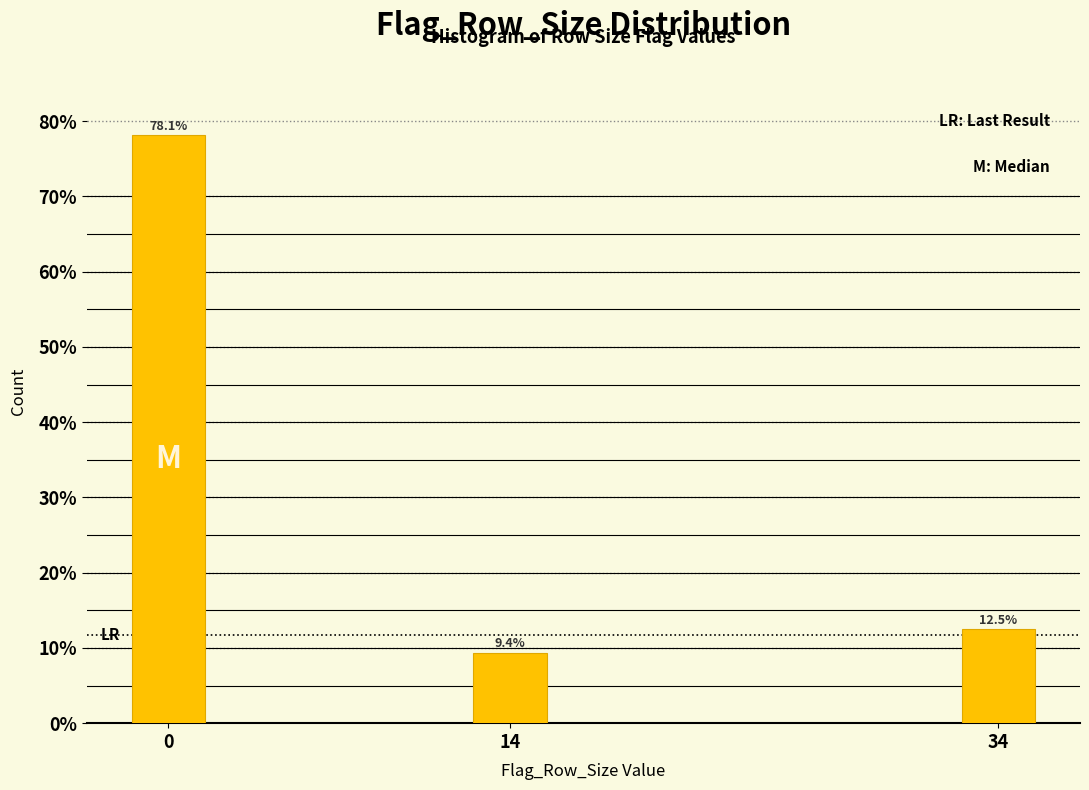

Reading right to left, list all the values displayed in this chart.

34=12.5	14=9.4	0=78.1